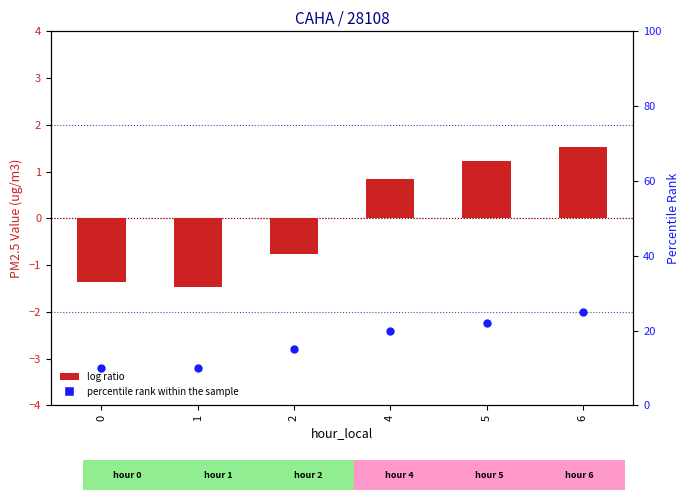

What are all the series names shown in the legend?

log ratio, percentile rank within the sample